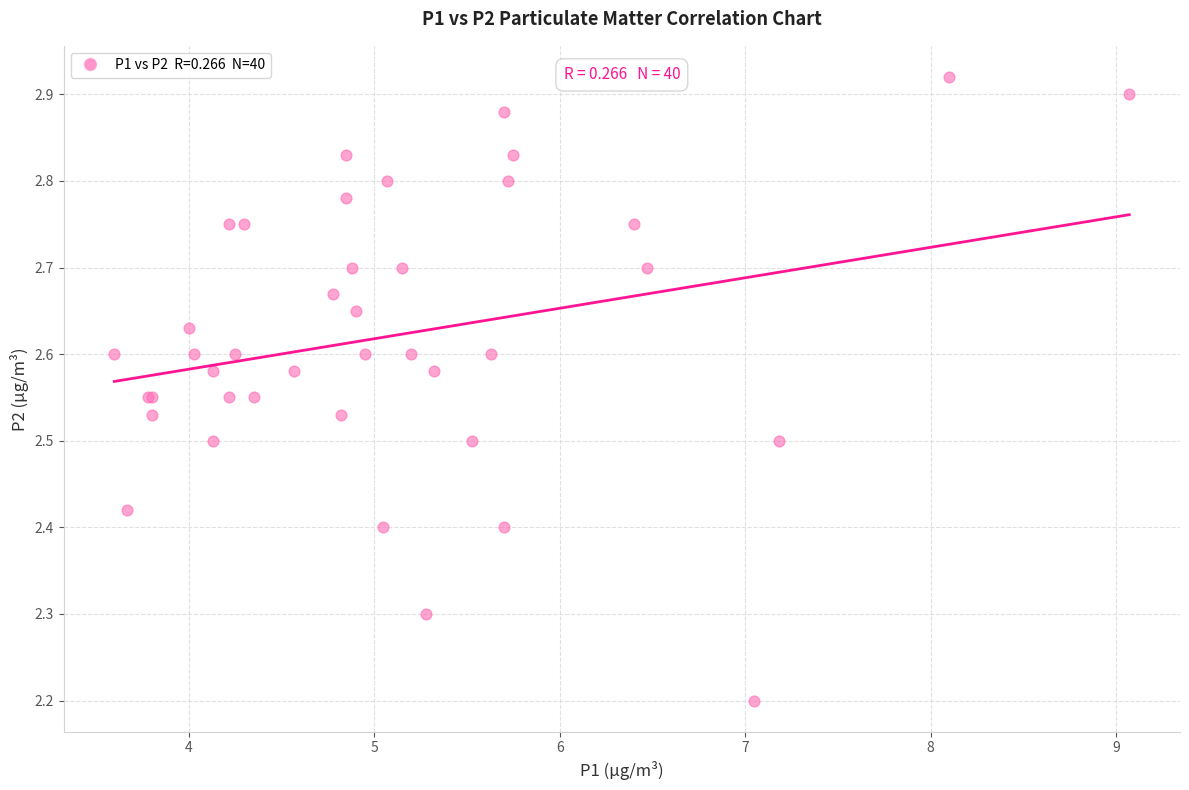

What Y value in the scatter plot is closest to 2?

2.2